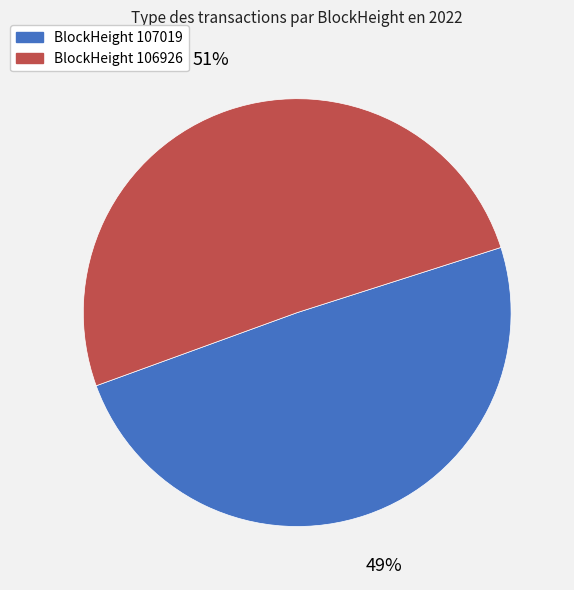

Is there a majority slice in this chart?

Yes